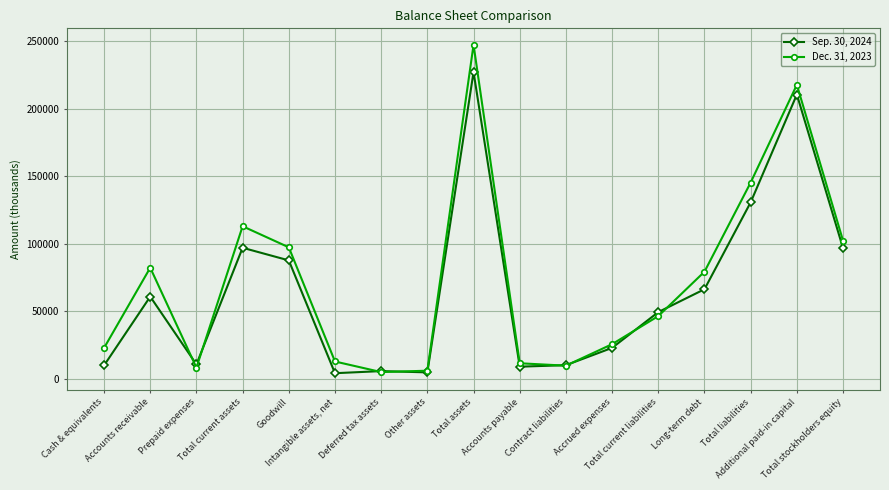

True or false: Dec. 31, 2023 and Sep. 30, 2024 cross at least once.

True